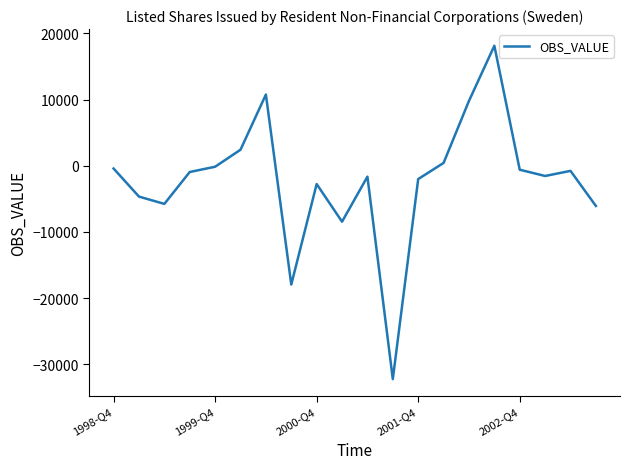

What is the maximum value shown in the chart?

18123